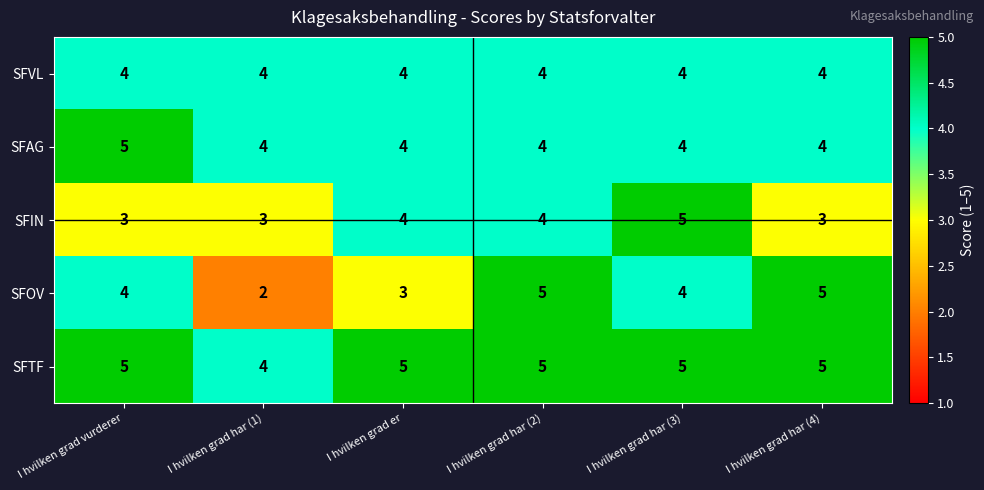

What is the total value across all series at I hvilken grad har (1)?

17